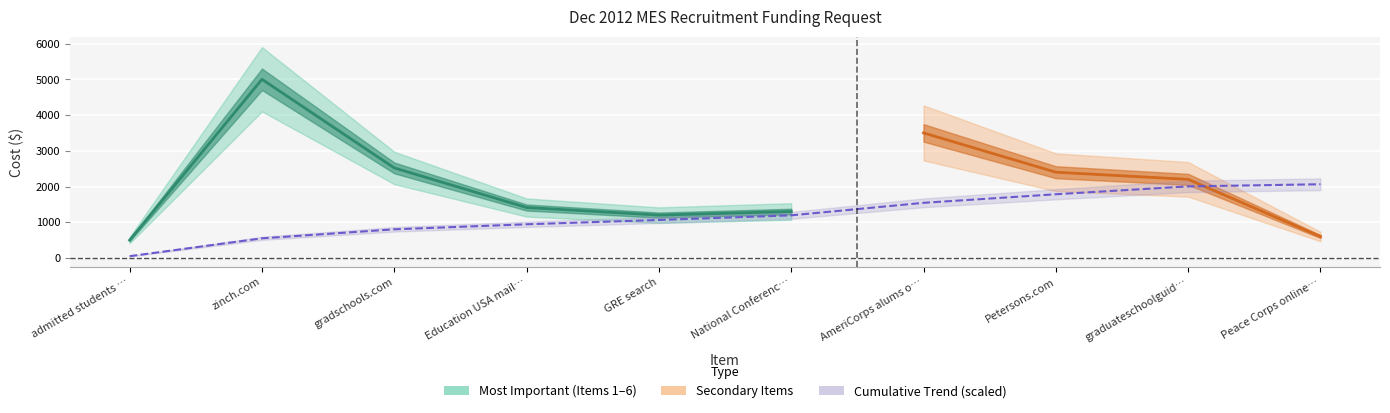

True or false: there are more than 2 points higher than both neighbors.

False